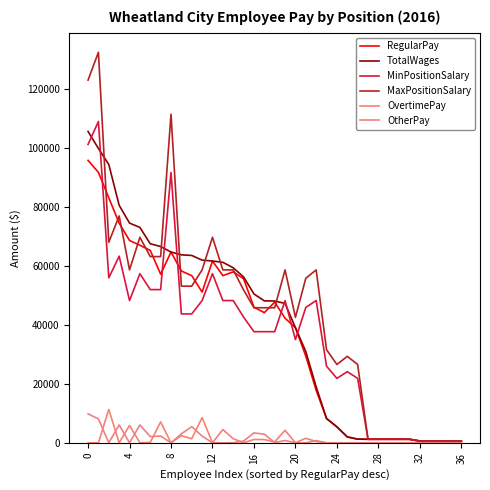

How many lines are shown in the chart?

6